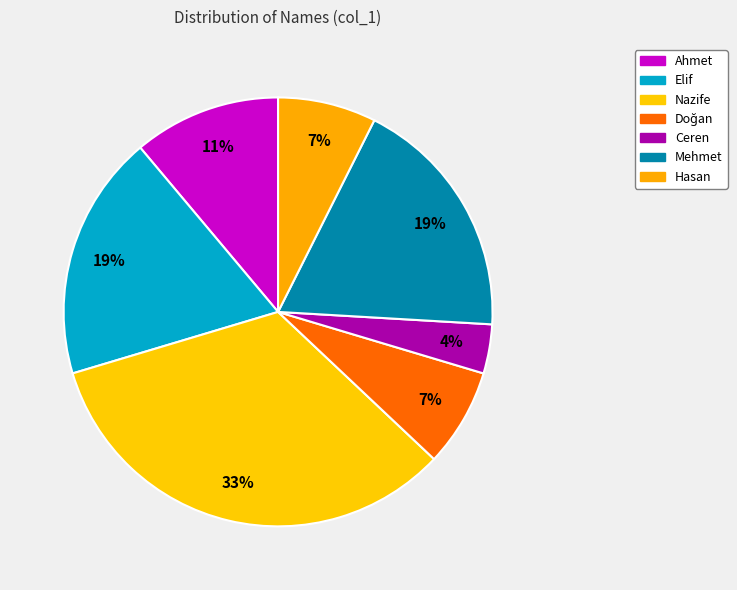

Is there a majority slice in this chart?

No